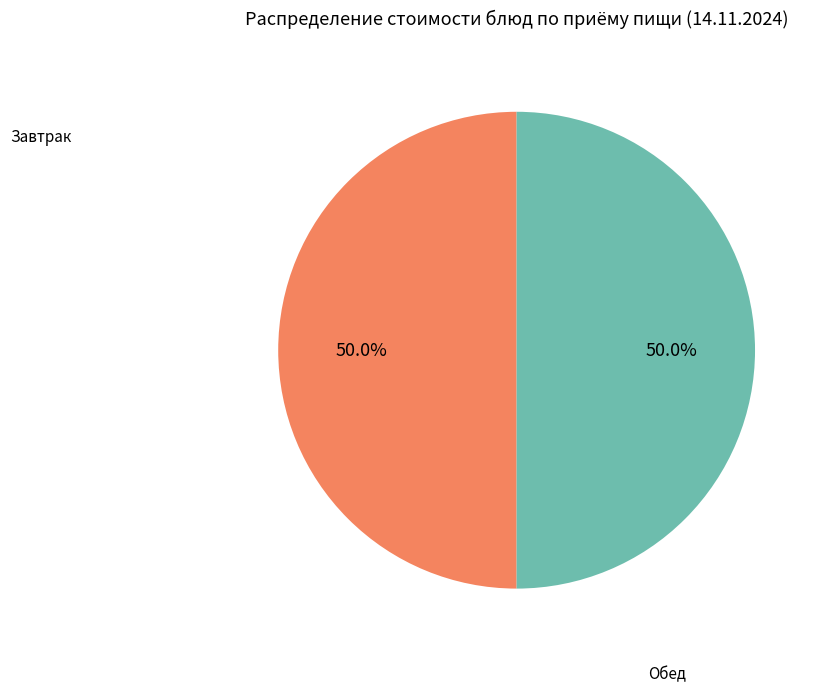

Count the number of slices in the pie.

2